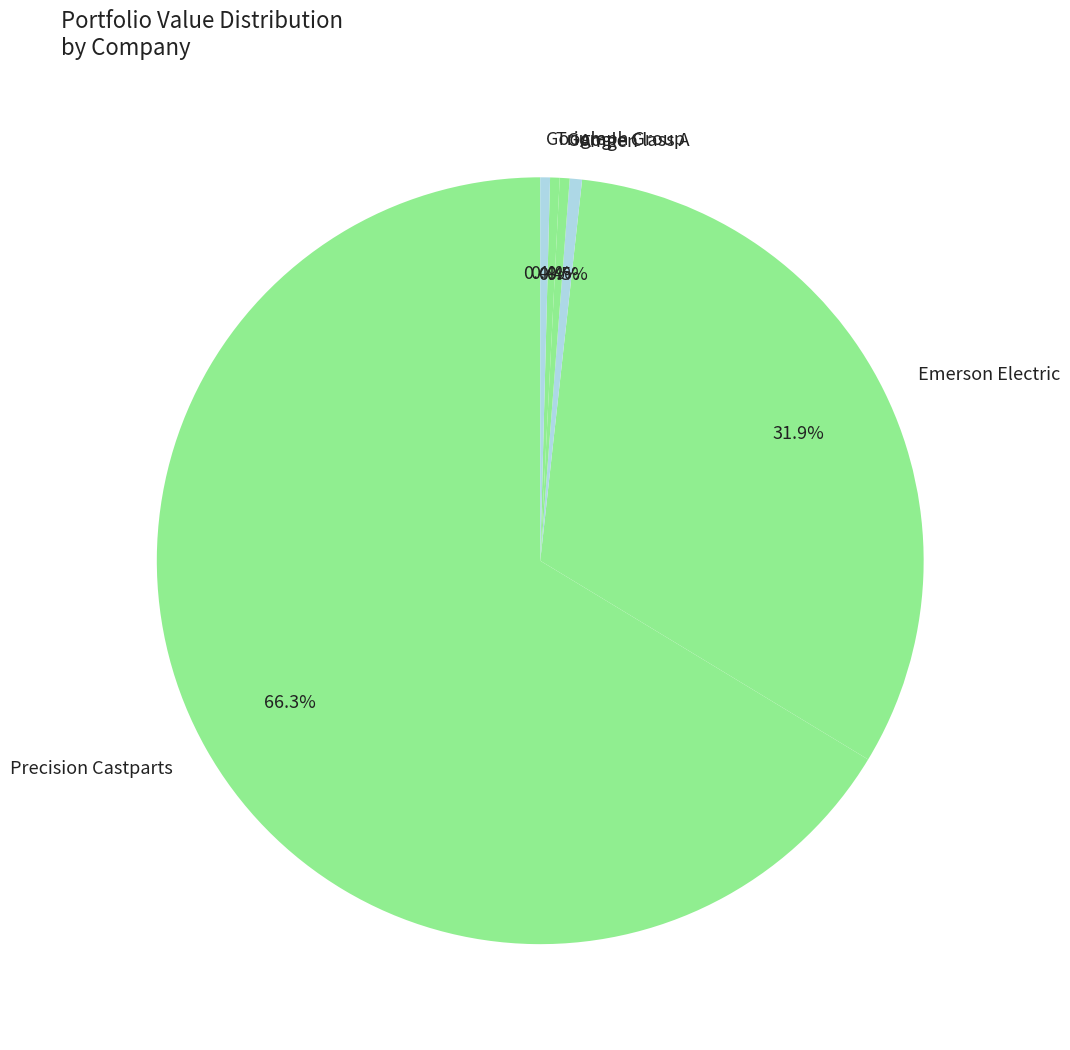

How many slices are in this pie chart?

6